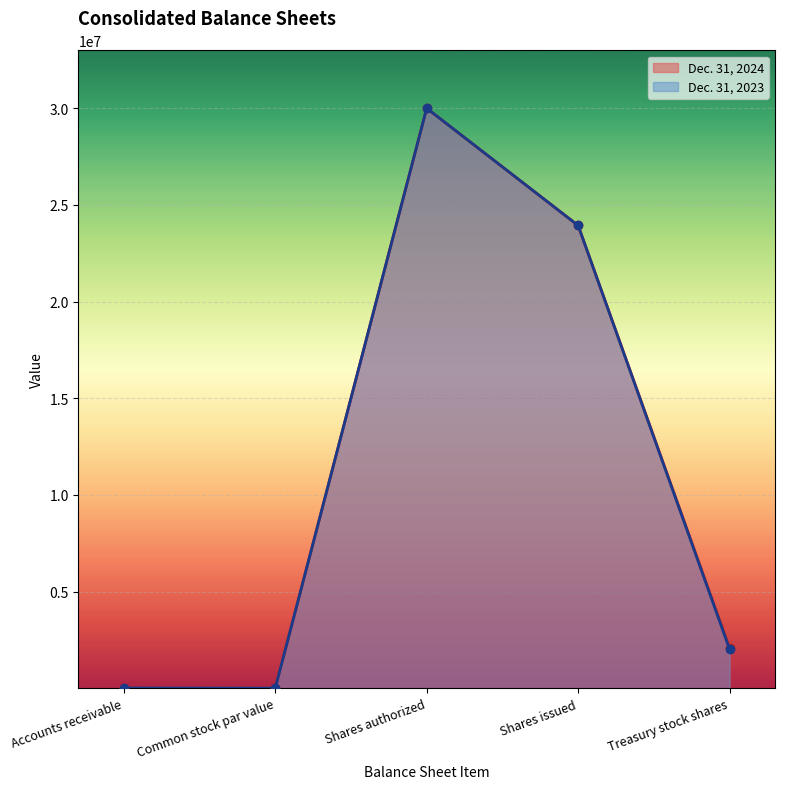

What is the sum of the Dec. 31, 2024 values at Treasury stock shares and Shares authorized?

32077877